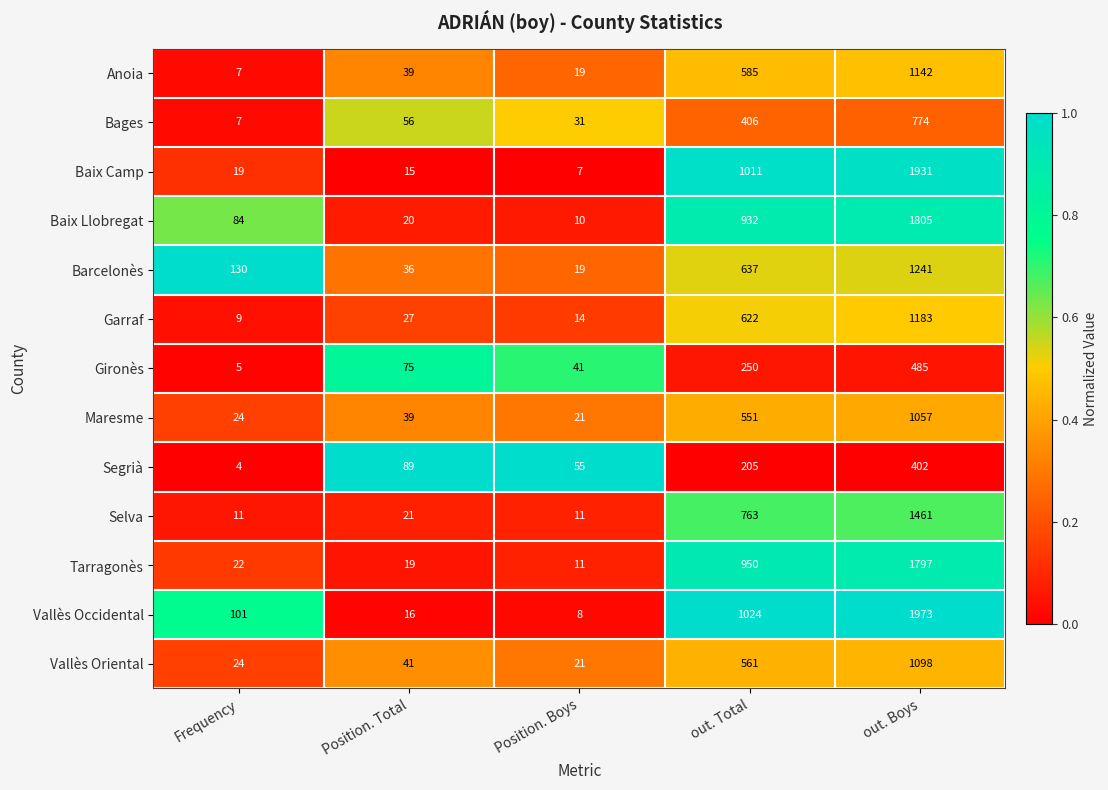

What is the sum of all Maresme values?

1692